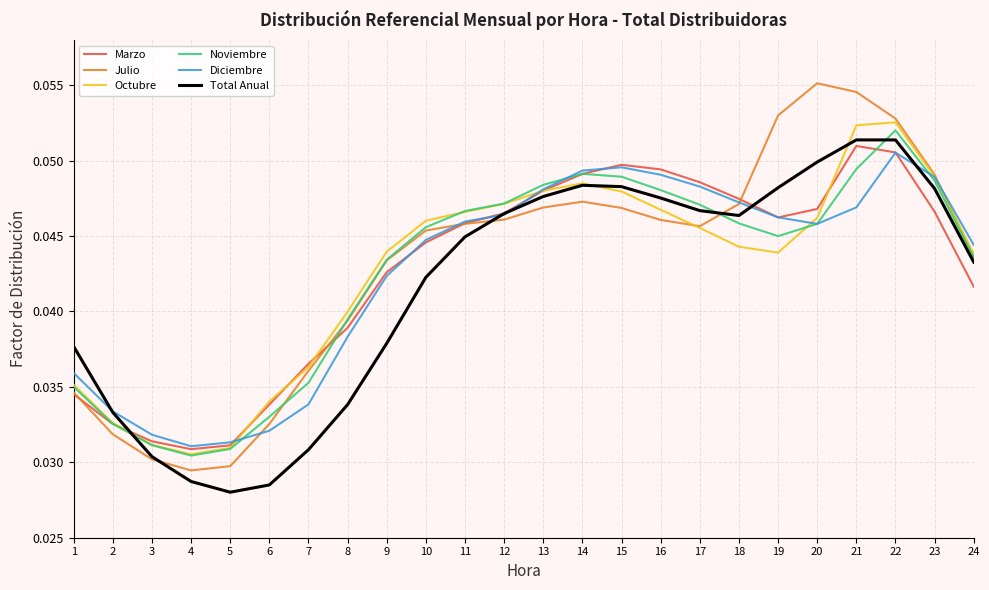

True or false: Julio has a value of 0.1 at 15.

False